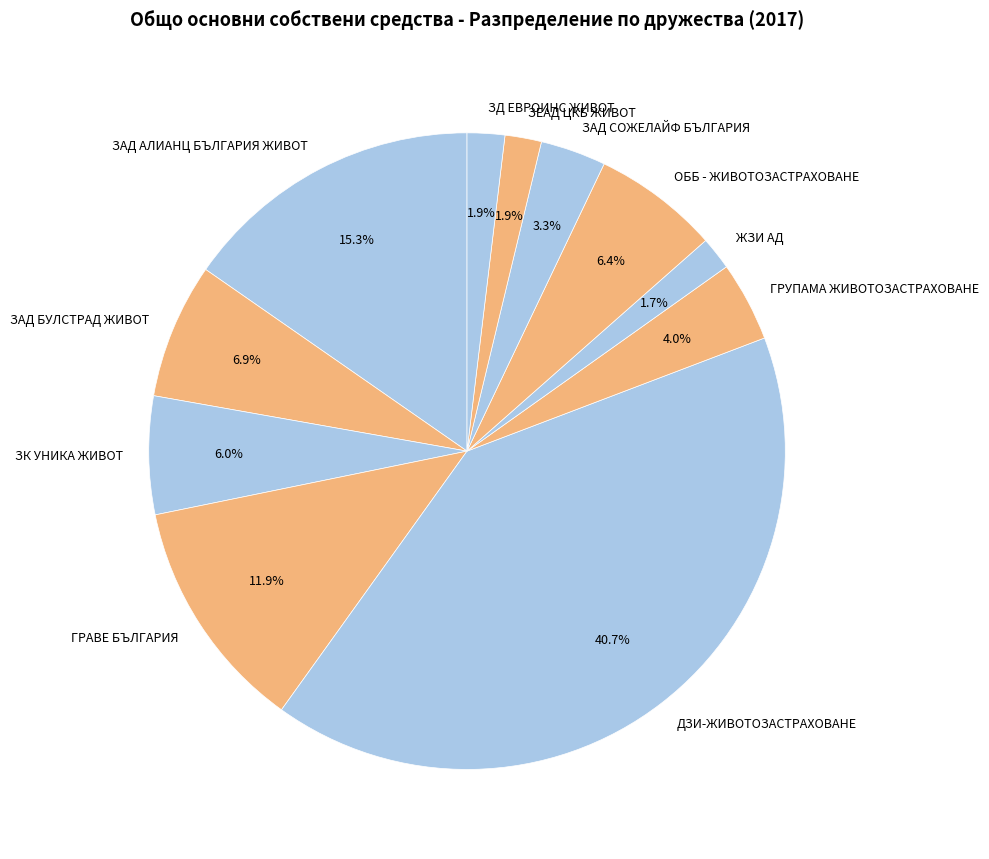

True or false: ЗД ЕВРОИНС ЖИВОТ accounts for 2% of the total.

True